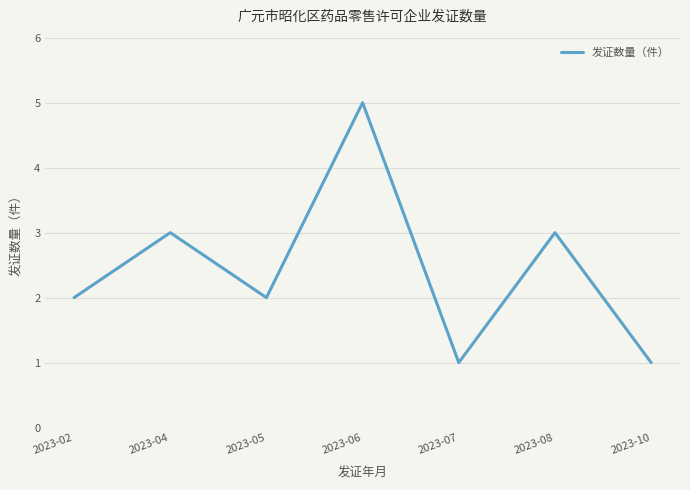

Which has a higher value, 2023-08 or 2023-06?

2023-06